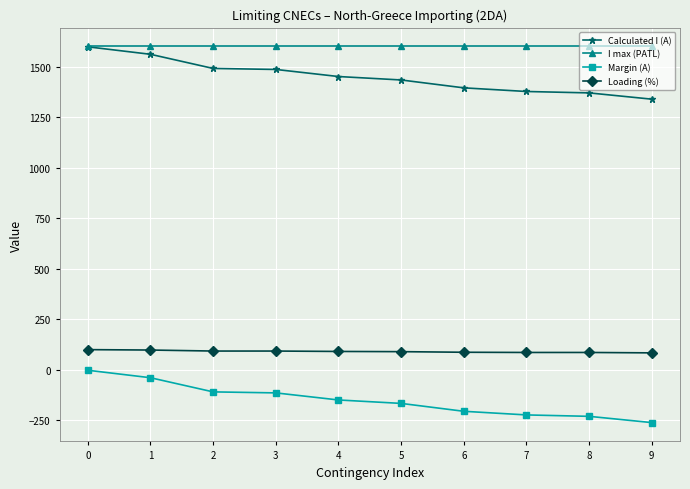

At how many categories does at least one series exceed 404?

10